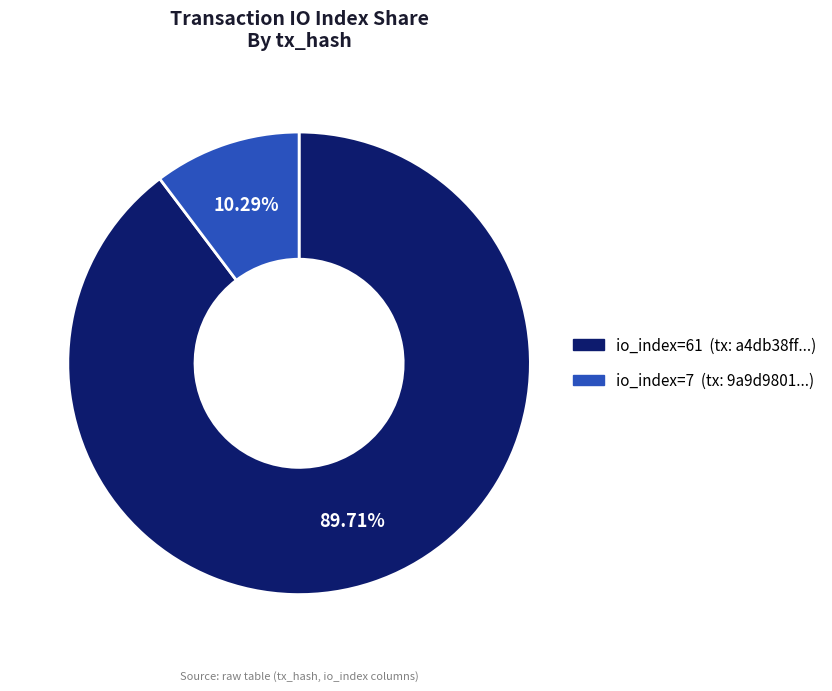

Does any single category account for the majority?

Yes